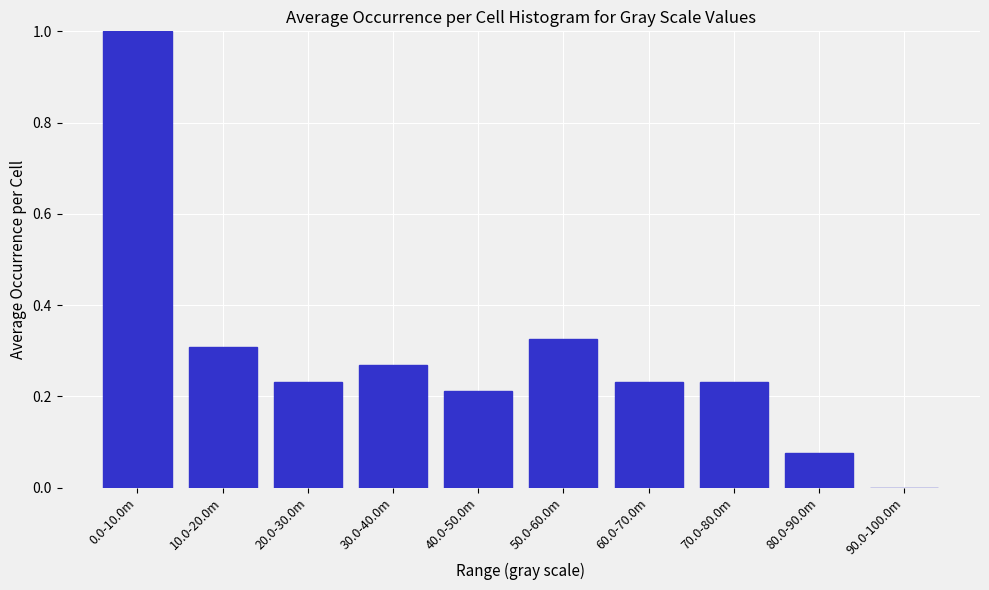

What is the greatest value displayed?

1.0